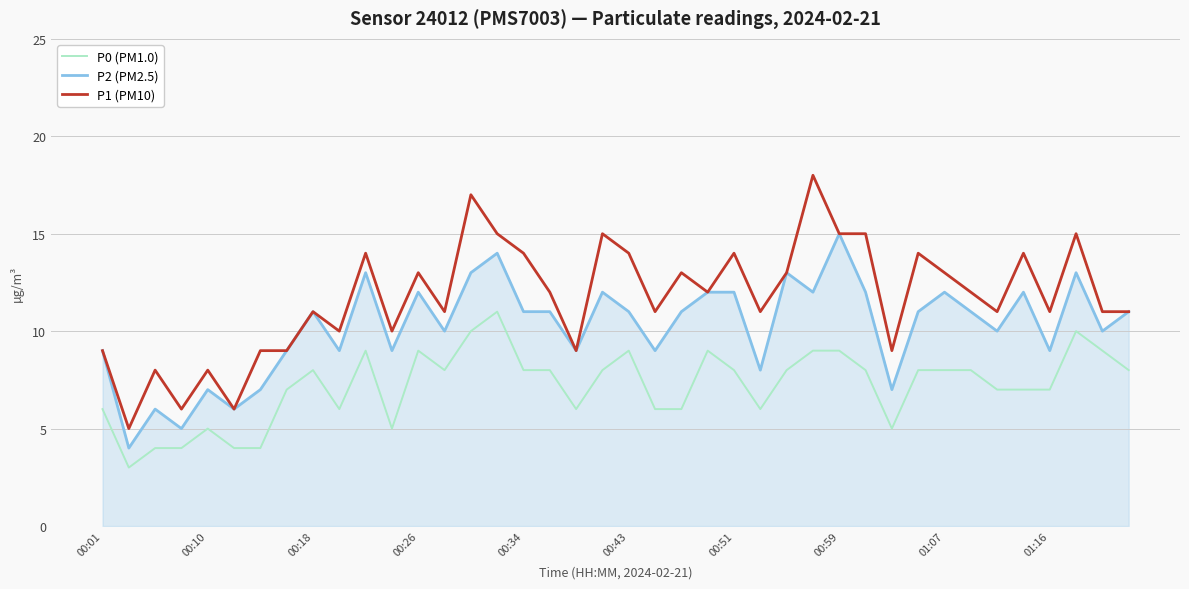

True or false: P2 (PM2.5) and P0 (PM1.0) intersect in this chart.

False